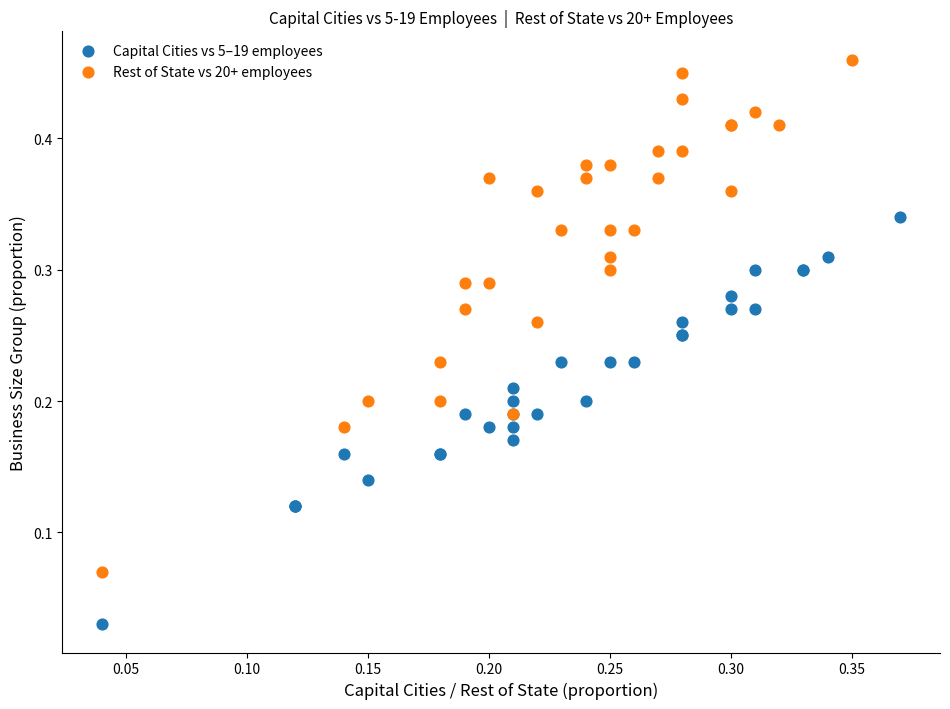

Which series has the largest Y range (max minus min)?

Rest of State vs 20+ employees